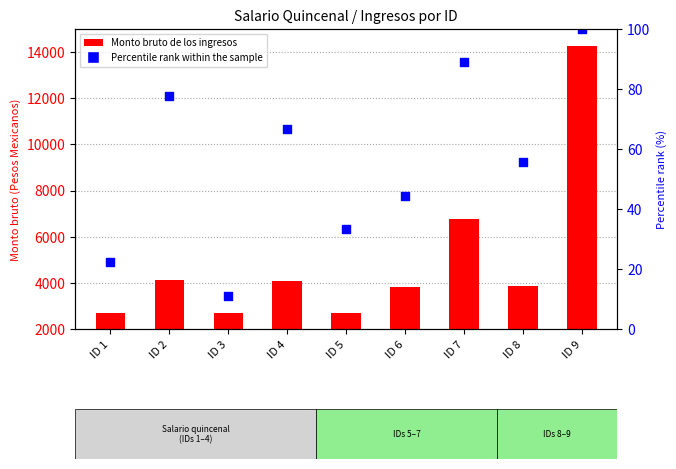

Which series has the largest total across all categories?

Monto bruto de los ingresos